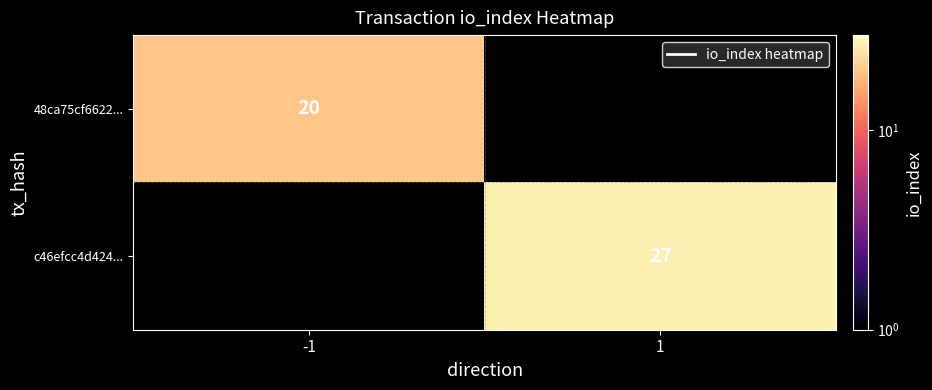

True or false: c46efcc4d424... has a value of 27 at 1.

True